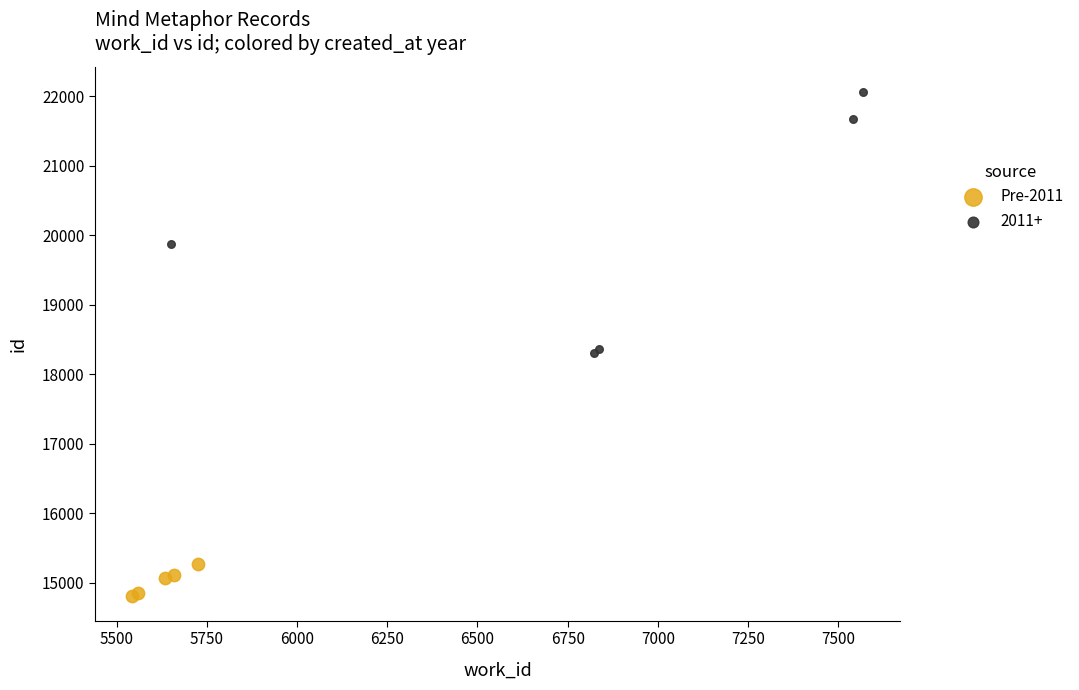

Which series contains the highest Y value?

2011+